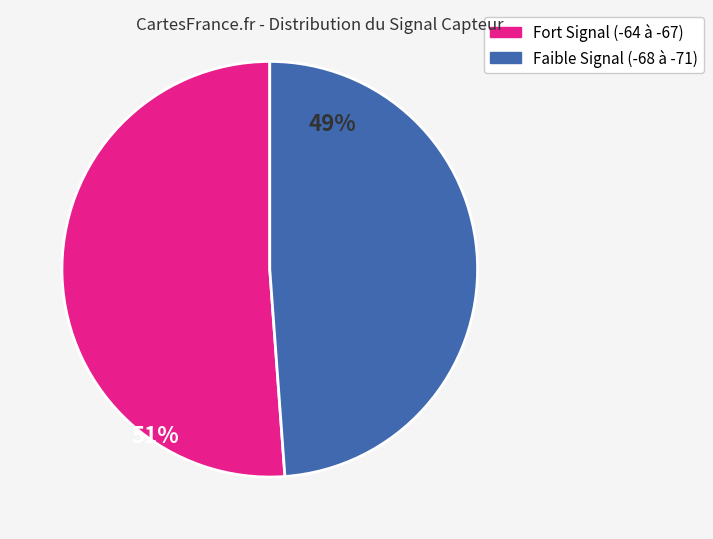

Is the sum of Faible Signal (-68 à -71) and Fort Signal (-64 à -67) greater than half?

Yes